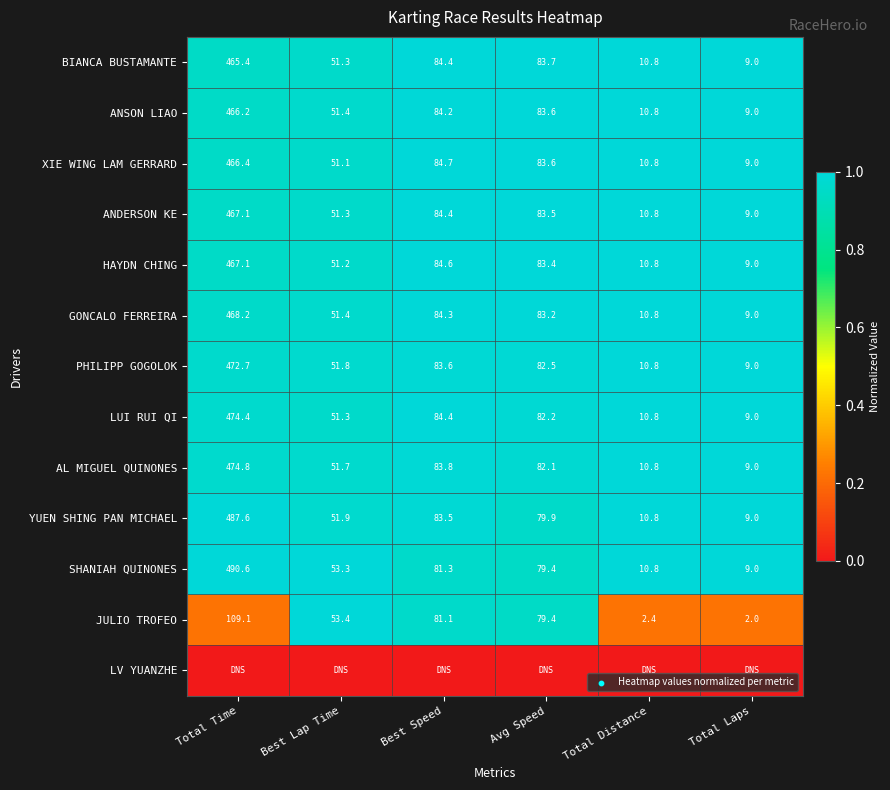

What is the average value of the ANDERSON KE series?

117.7